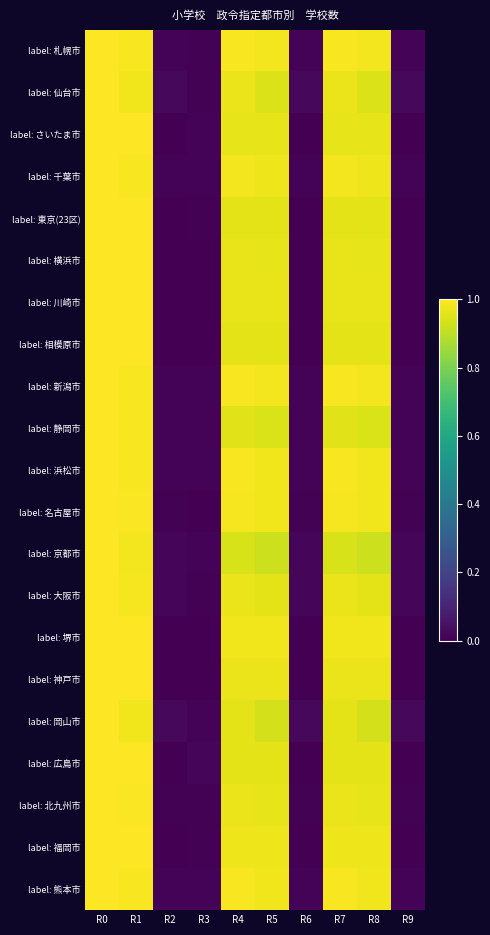

What is the total value across all series at R0?

21.0